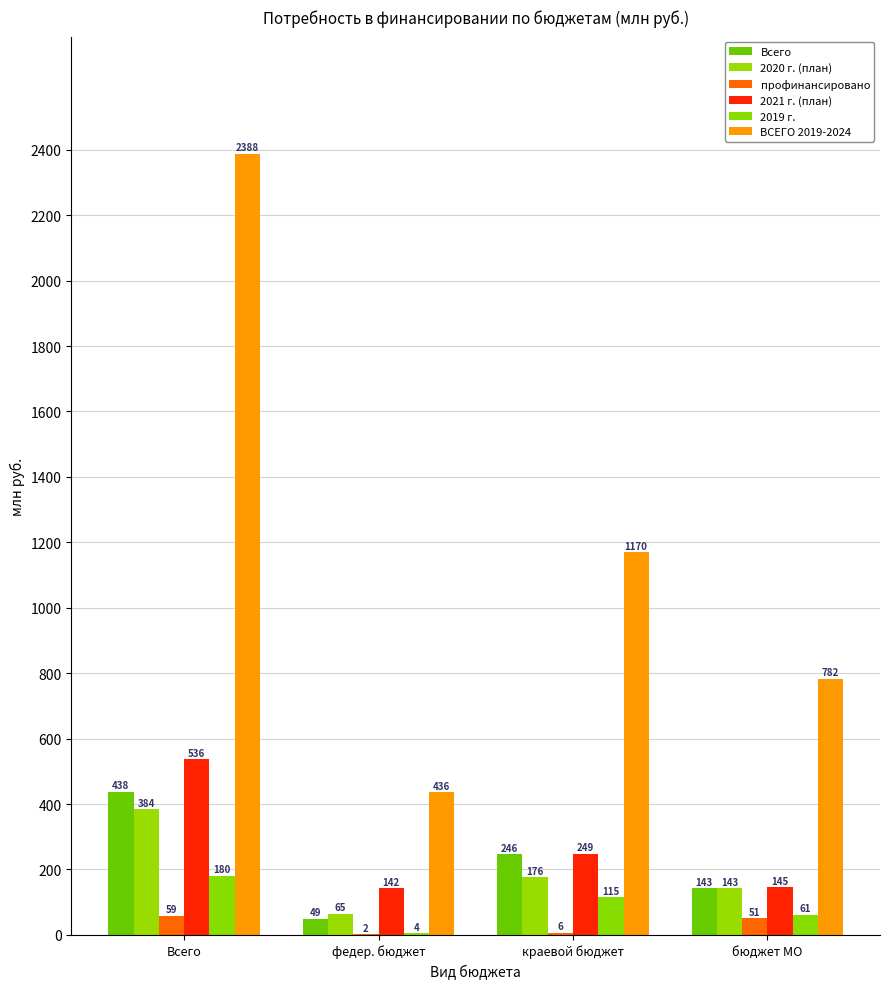

What is the sum of the 2019 г. values at краевой бюджет and Всего?

294.3